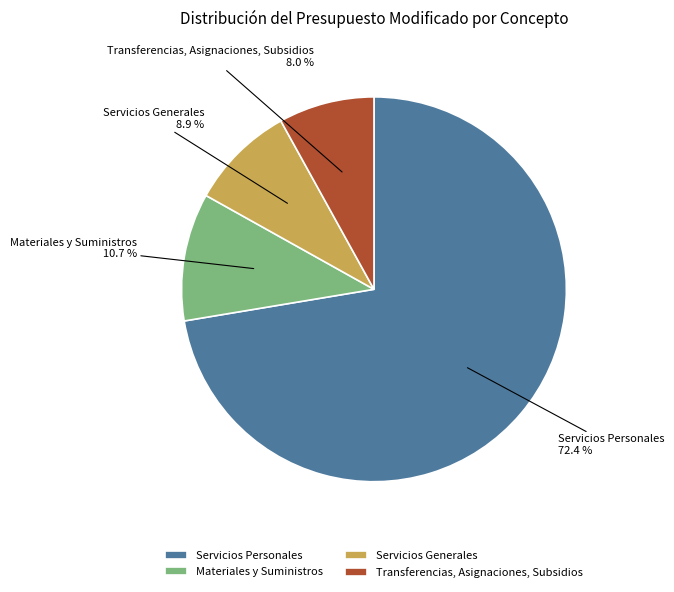

To the nearest percent, what percentage of the pie is Servicios Personales?

72%